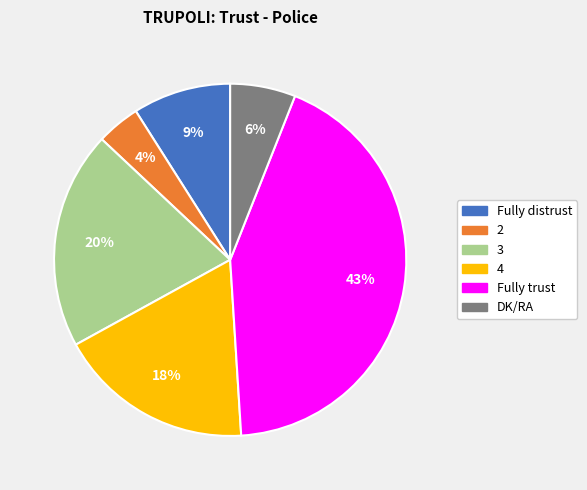

Which slice is the largest?

Fully trust